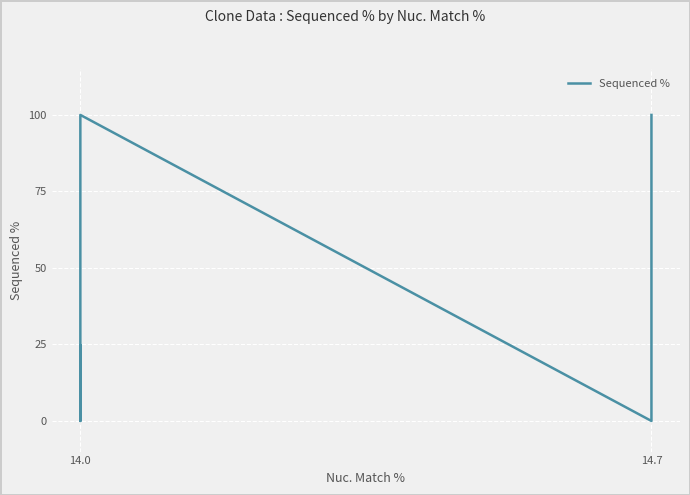

The chart shows a value of 100.0 at 14.7. True or false?

True